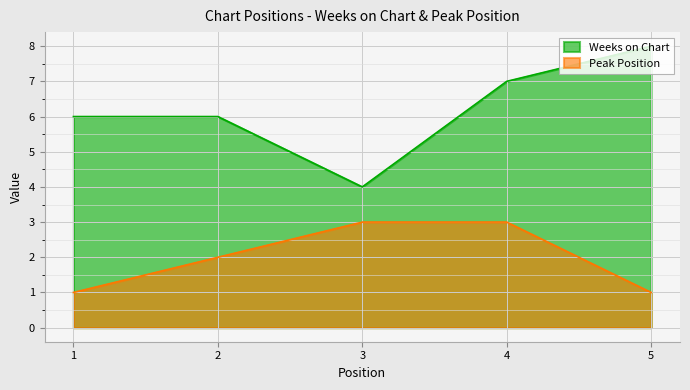

Reading left to right, transcribe all the data shown in this chart.

Weeks on Chart: 1=6	2=6	3=4	4=7	5=8
Peak Position: 1=1	2=2	3=3	4=3	5=1